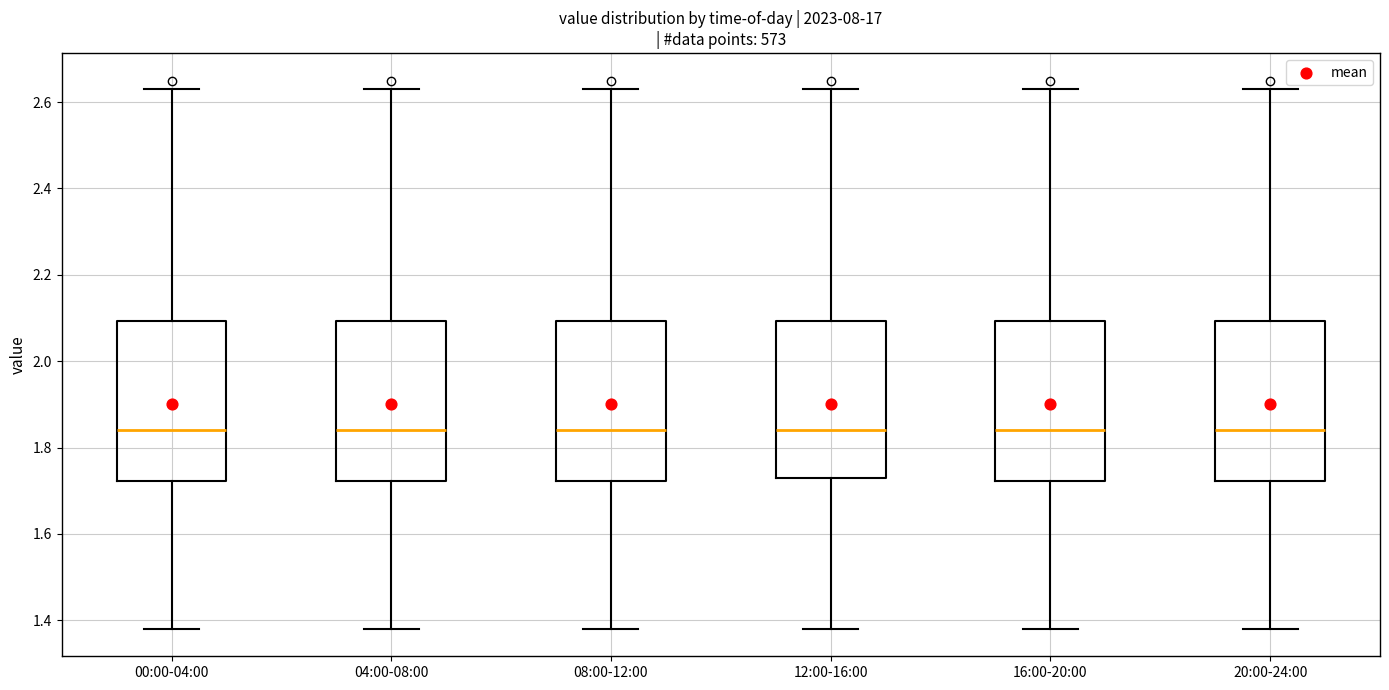

Reading left to right, transcribe this box plot: for each box, give where its median line is, the range the box spans, and where its two whiskers end, as read against the y-axis. The values are not printed on the chart, so give them approximately, as read against the axis.

00:00-04:00: median 1.84, box 1.72 to 2.10, whiskers 1.38 to 2.64
04:00-08:00: median 1.84, box 1.72 to 2.10, whiskers 1.38 to 2.64
08:00-12:00: median 1.84, box 1.72 to 2.10, whiskers 1.38 to 2.64
12:00-16:00: median 1.84, box 1.74 to 2.10, whiskers 1.38 to 2.64
16:00-20:00: median 1.84, box 1.72 to 2.10, whiskers 1.38 to 2.64
20:00-24:00: median 1.84, box 1.72 to 2.10, whiskers 1.38 to 2.64